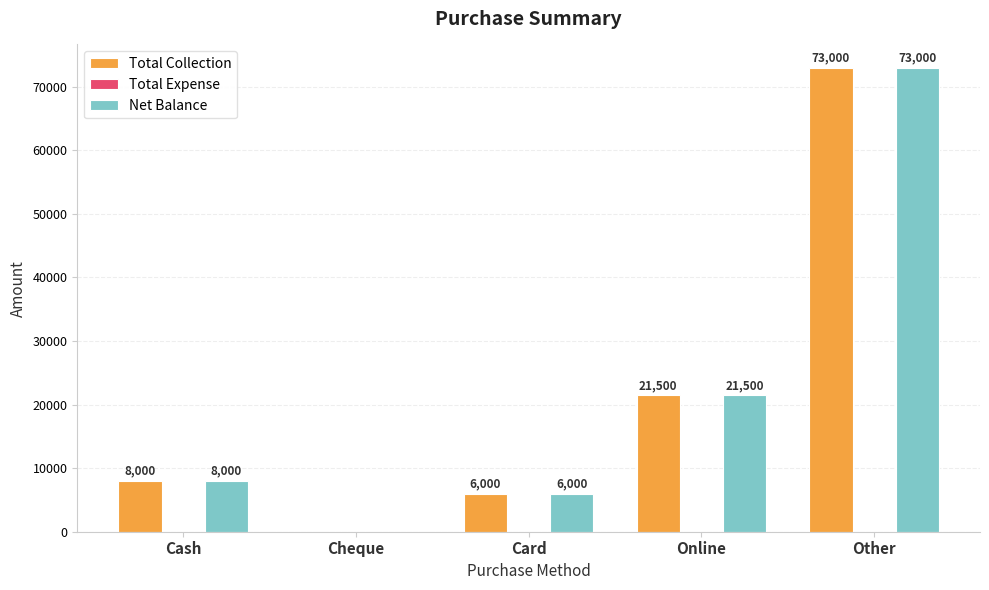

At which category is the sum across all series the highest?

Other